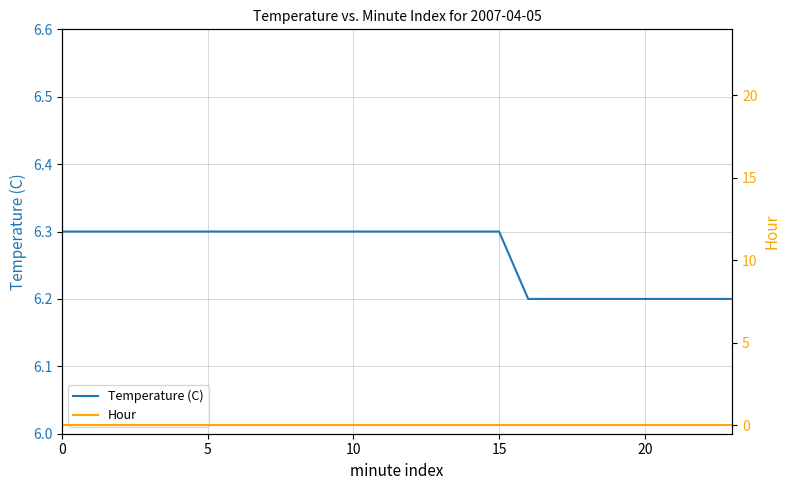

How many lines are shown in the chart?

2